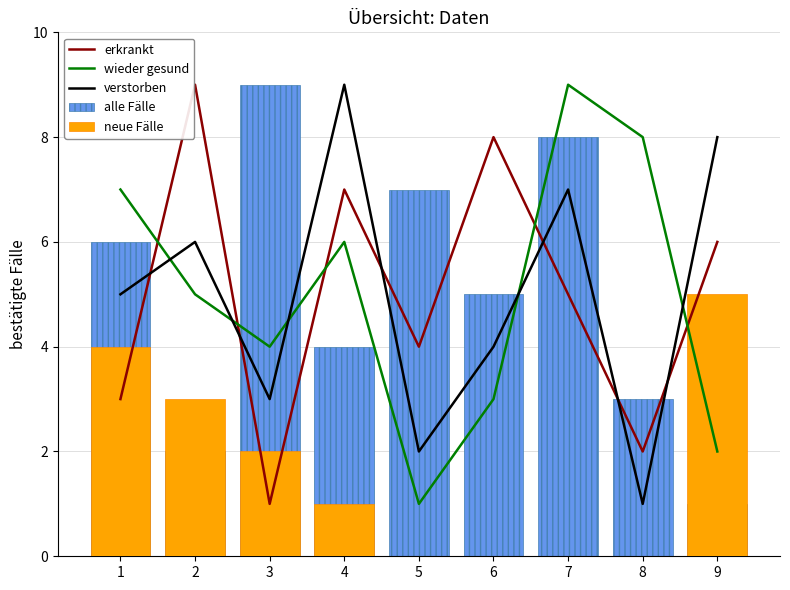

What is the approximate value of neue Fälle at 4?

1